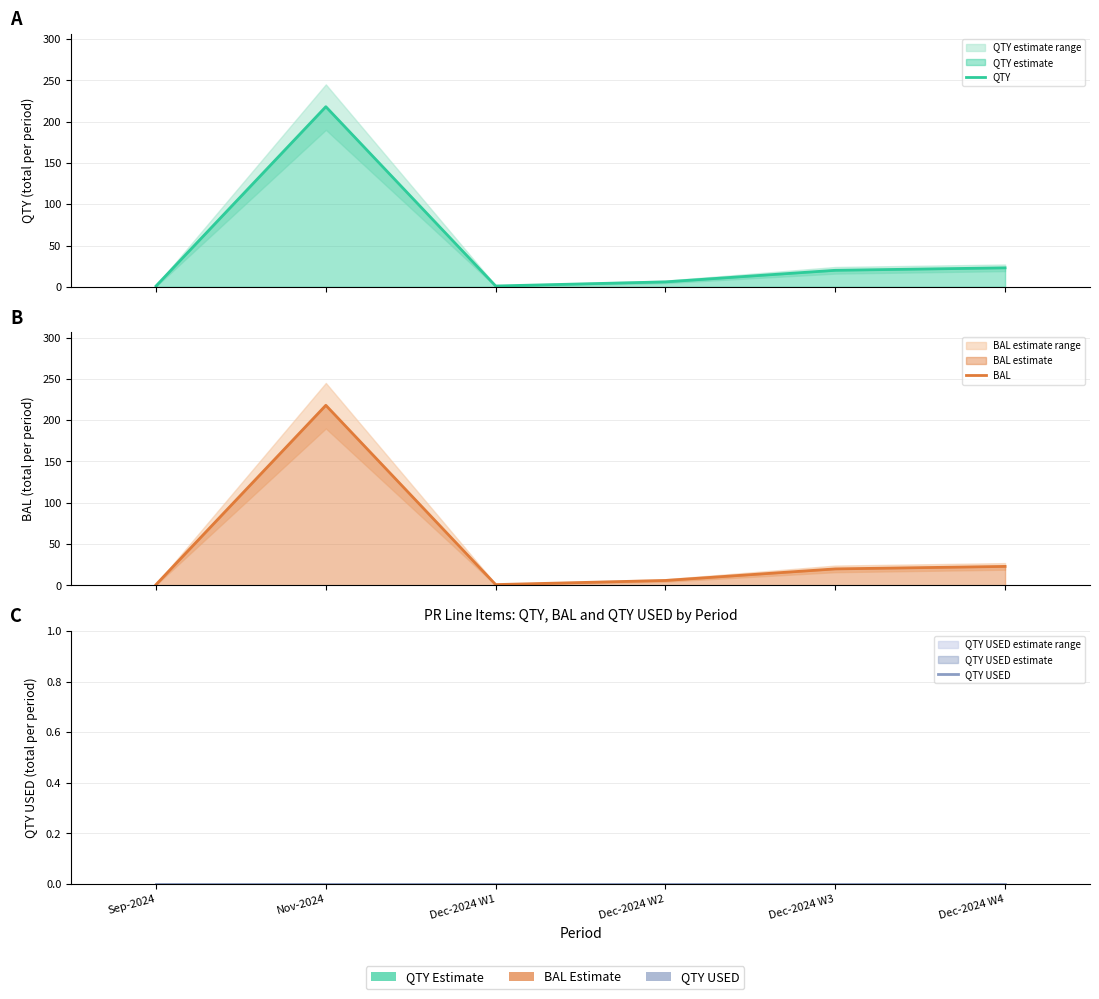

Which series has the widest spread of values?

QTY